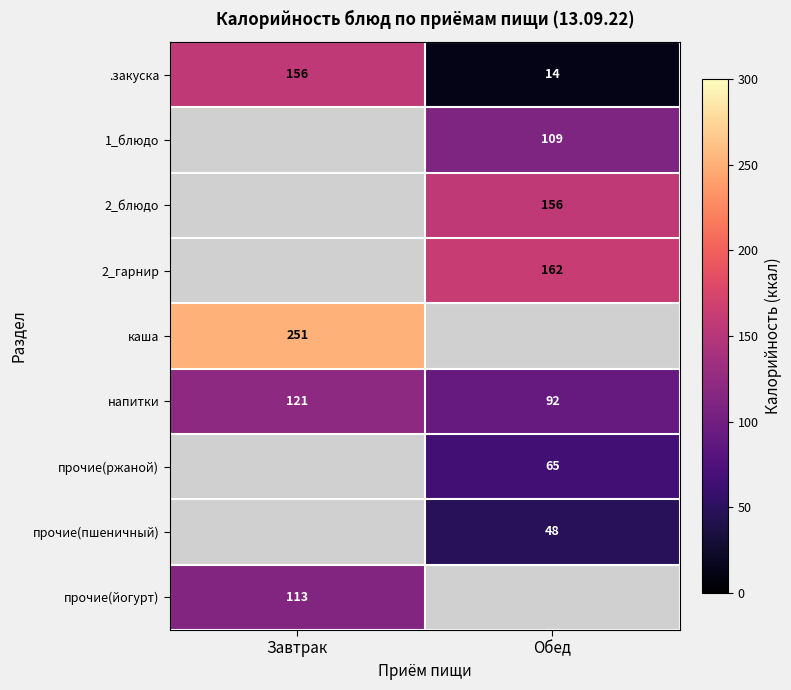

Which category has the highest value across all series?

Завтрак